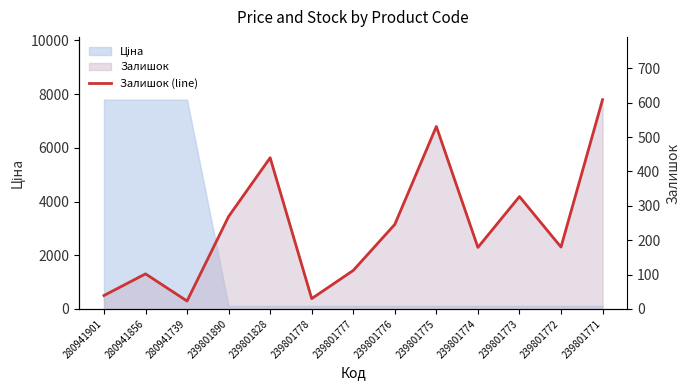

What is the value of the 4th point from the left?

269